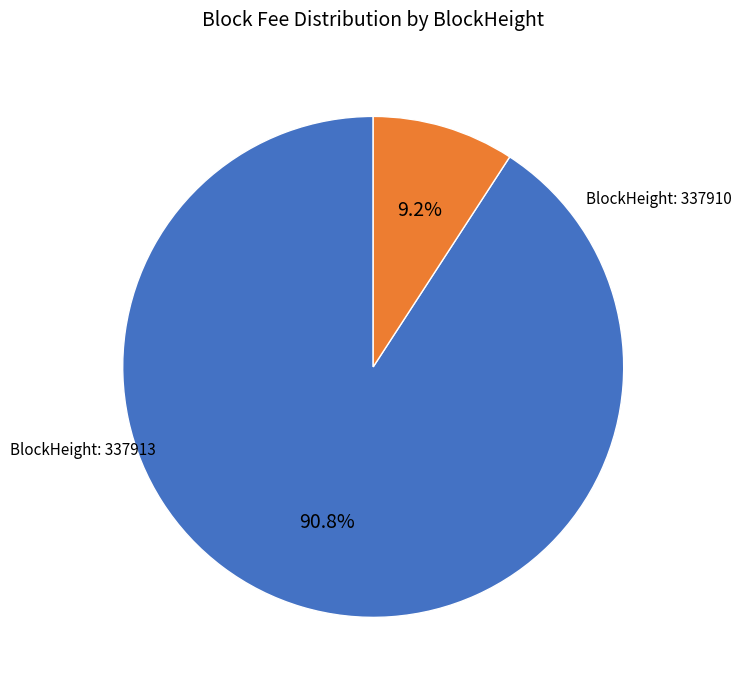

To the nearest percent, what is the difference between the largest and smallest slice percentages?

82%